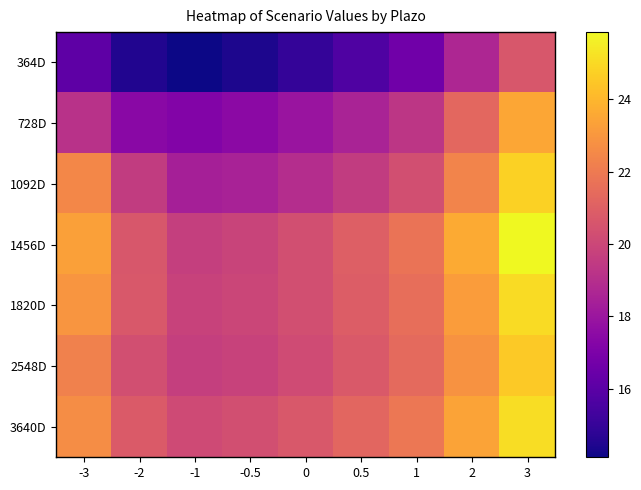

What is the spread (max minus min) of values at 0?

5.8